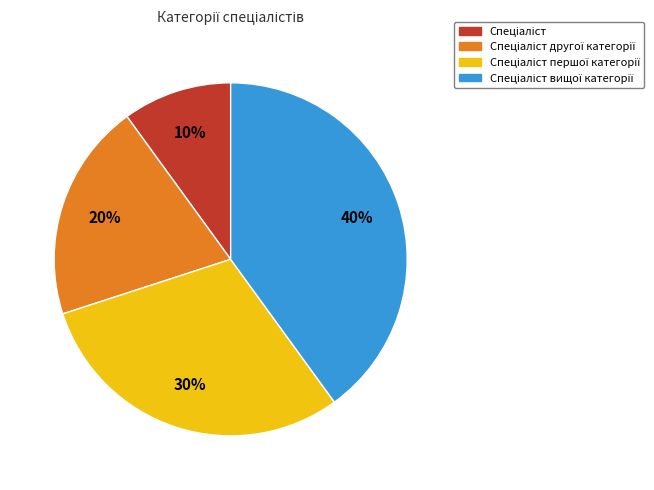

To the nearest percent, what is the difference between the largest and smallest slice percentages?

30%